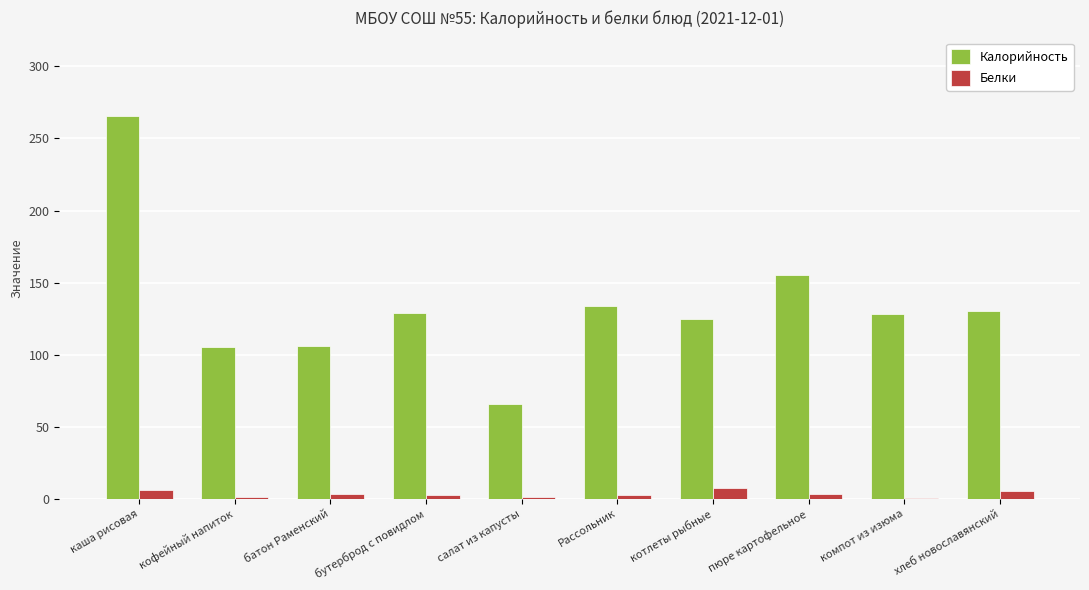

What is the maximum value shown in the chart?

265.6